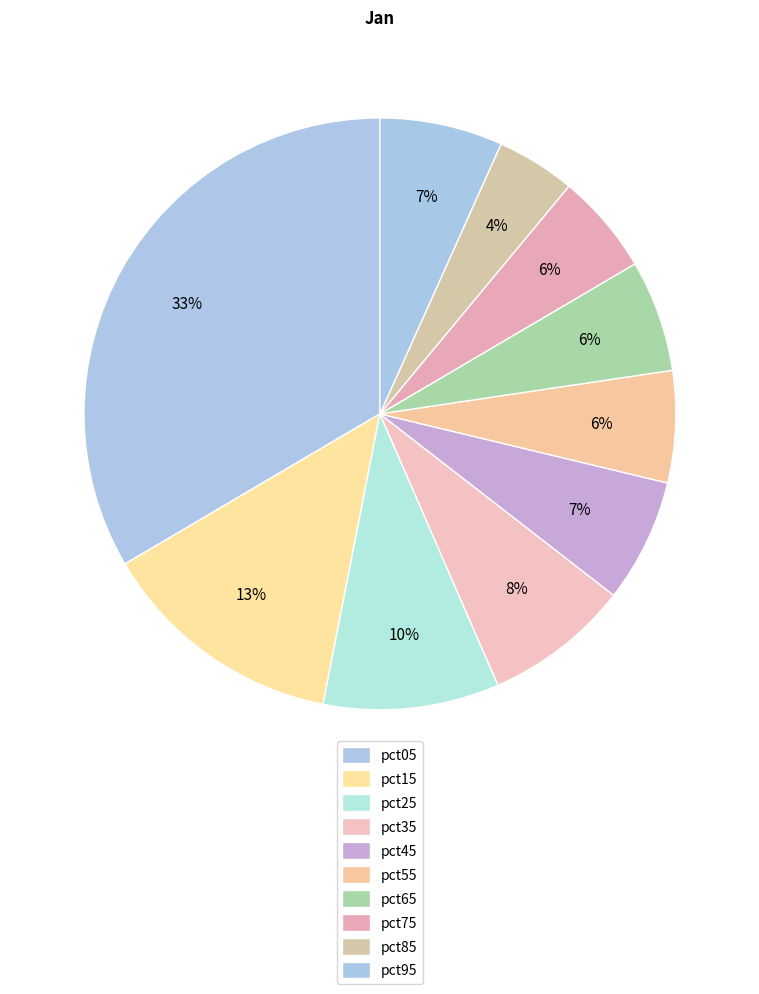

Is the sum of pct25 and pct85 greater than half?

No